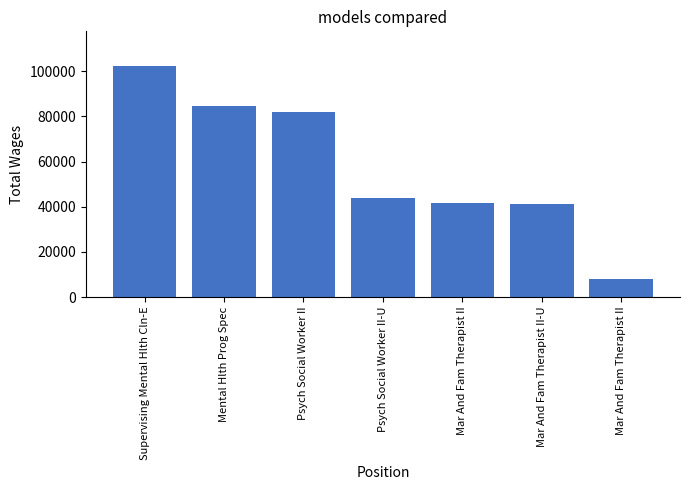

Reading left to right, list all the values displayed in this chart.

Supervising Mental Hlth Cln-E=102366	Mental Hlth Prog Spec=84579	Psych Social Worker II=82180	Psych Social Worker II-U=43692	Mar And Fam Therapist II=41550	Mar And Fam Therapist II-U=41031	Mar And Fam Therapist II=7817